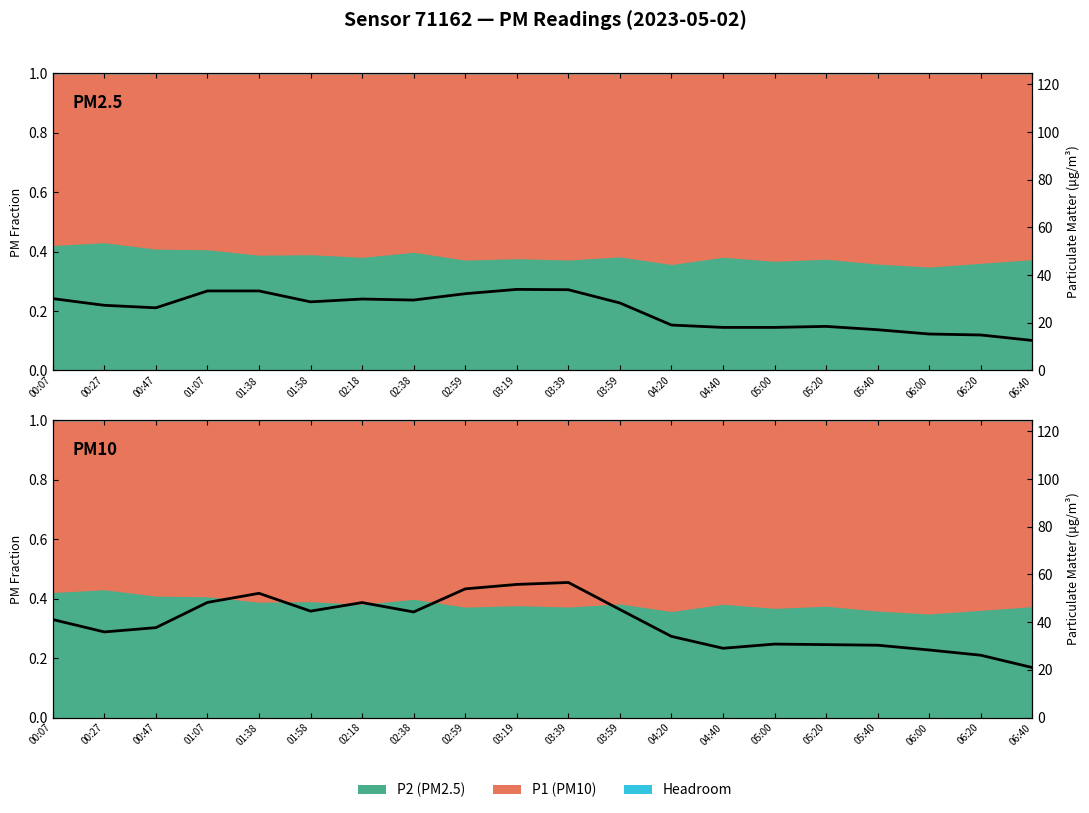

Is the value of PM10 at 04:20 greater than the value of PM2.5 at 01:38?

Yes